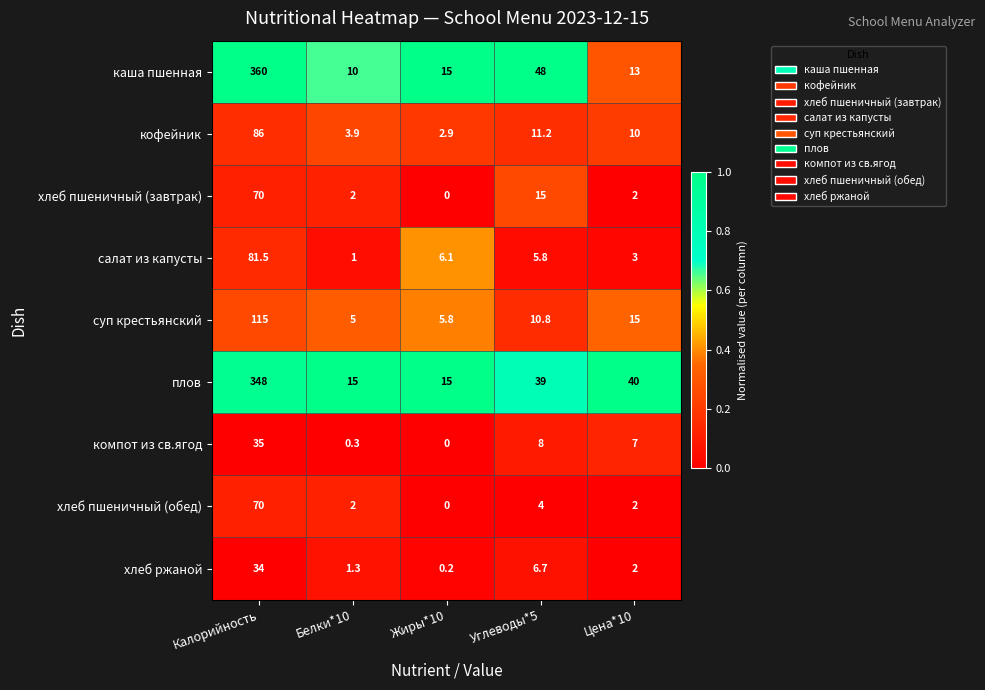

What is the difference between the second highest and minimum values in the кофейник series?

8.3